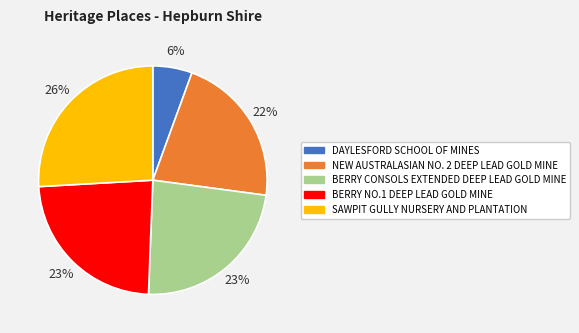

Do BERRY CONSOLS EXTENDED DEEP LEAD GOLD MINE and SAWPIT GULLY NURSERY AND PLANTATION together represent more than half of the pie?

No